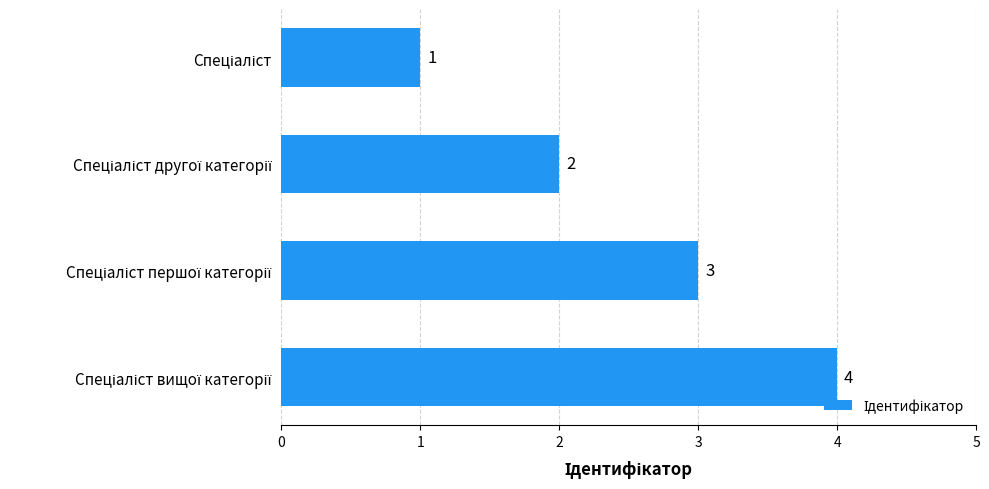

What is the greatest value displayed?

4